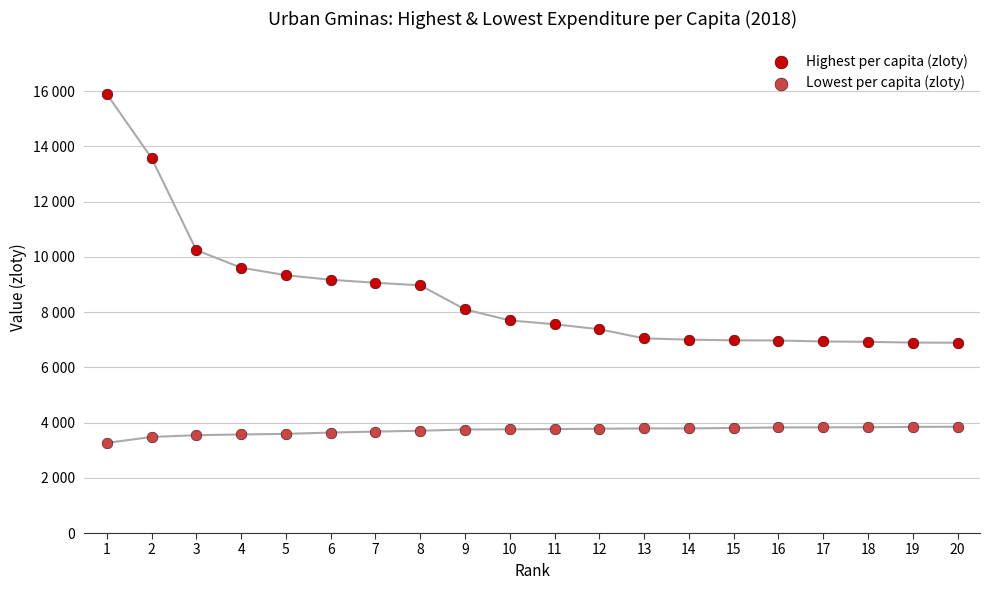

What are all the series names shown in the legend?

Highest per capita (zloty), Lowest per capita (zloty)